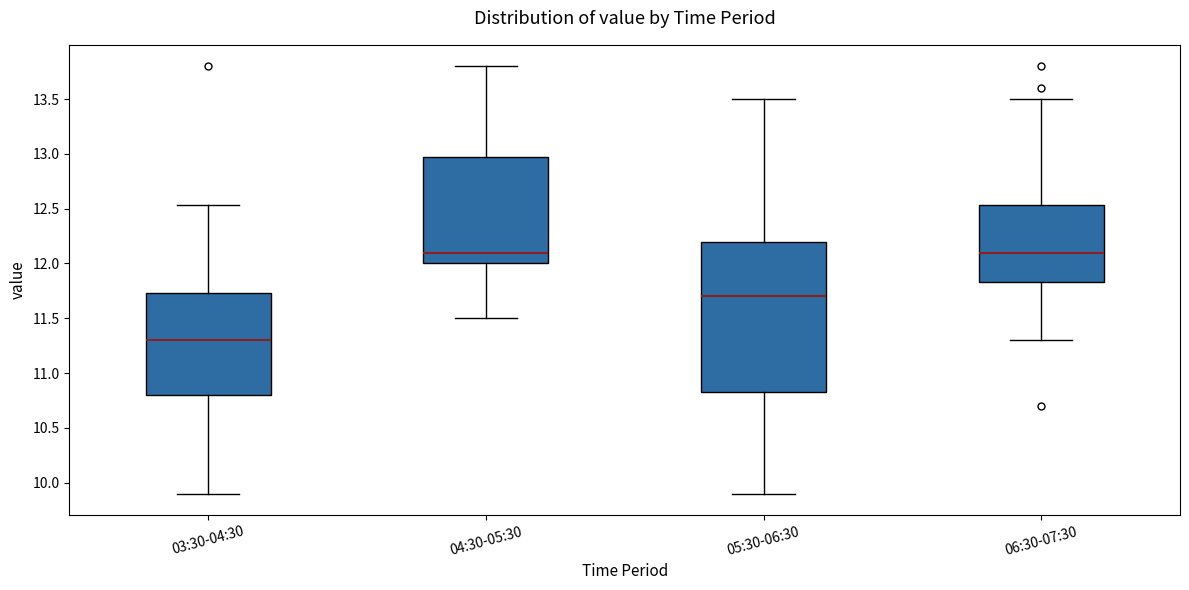

Which box's median line is the lowest?

03:30-04:30